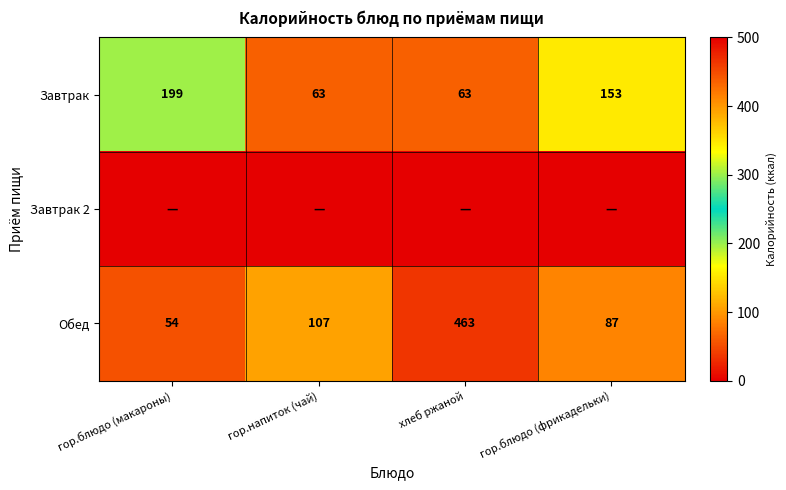

Rank the categories by Обед value from highest to lowest.

хлеб ржаной, гор.напиток (чай), гор.блюдо (фрикадельки), гор.блюдо (макароны)